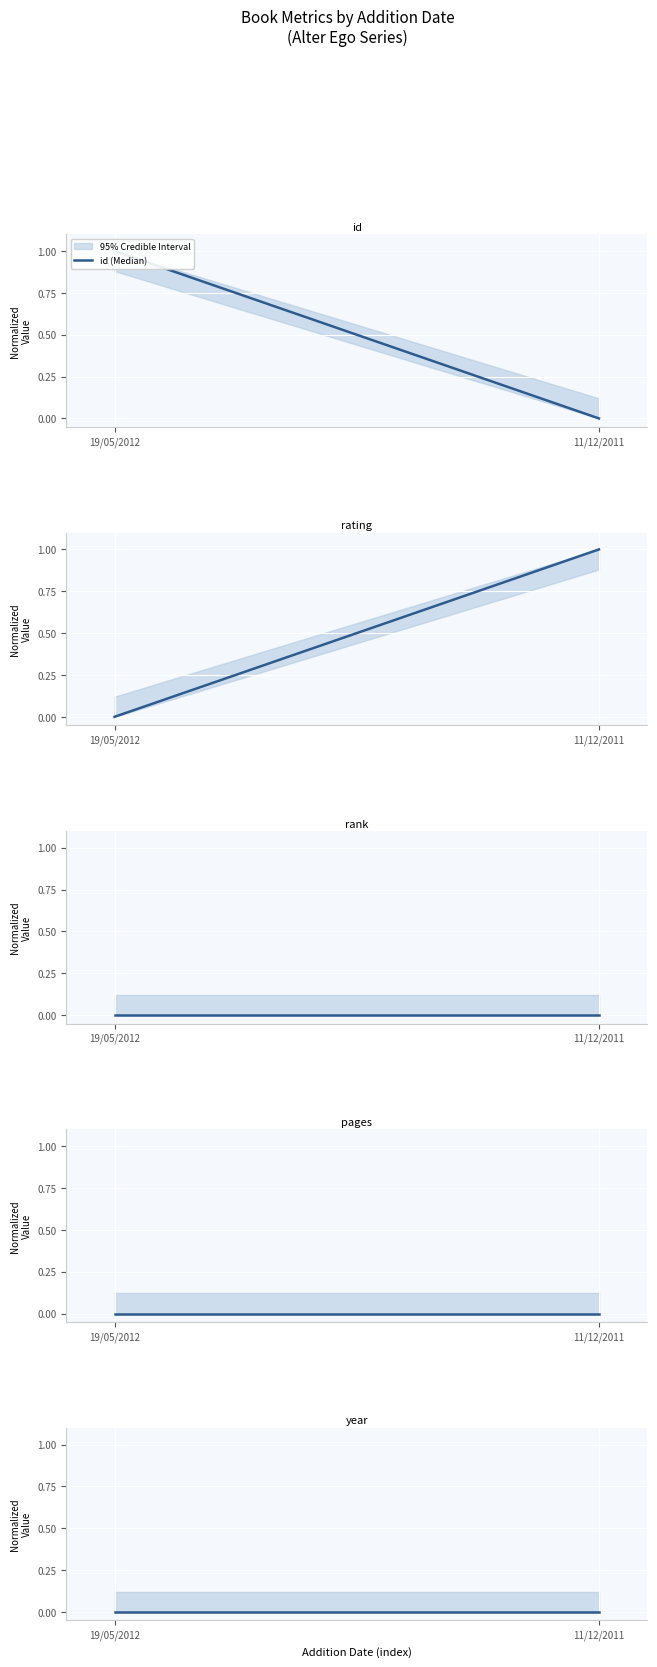

Rank the categories by pages (Median) value from lowest to highest.

19/05/2012, 11/12/2011